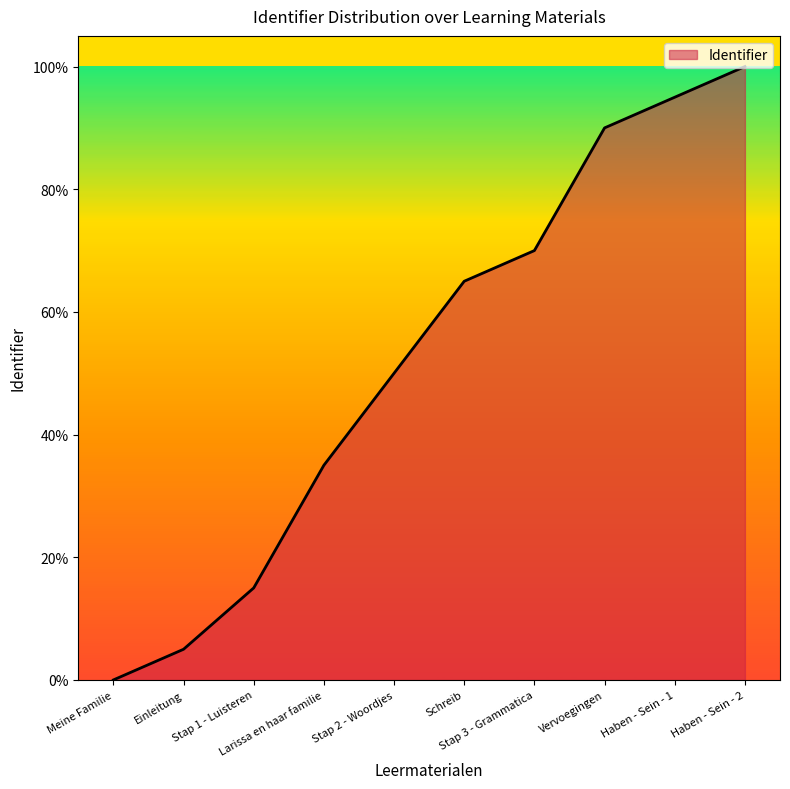

What value does the data have at Larissa en haar familie?

35